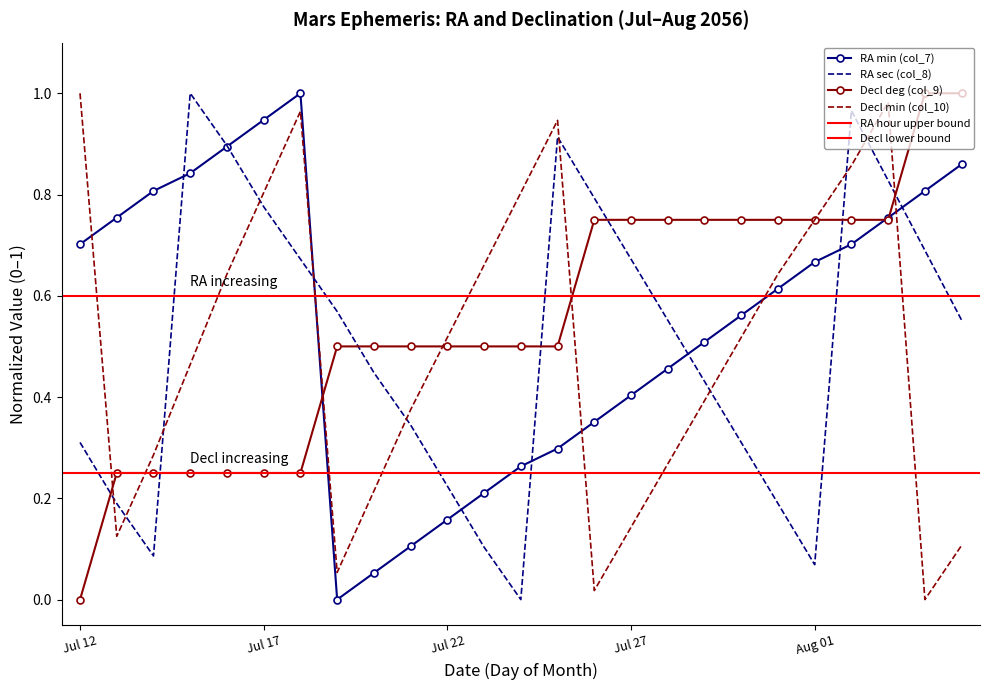

Reading left to right, list all the values displayed in this chart.

RA min (col_7): 0.7	0.8	0.8	0.8	0.9	0.9	1.0	0.0	0.1	0.1	0.2	0.2	0.3	0.3	0.4	0.4	0.5	0.5	0.6	0.6	0.7	0.7	0.8	0.8	0.9
RA sec (col_8): 0.3	0.2	0.1	1.0	0.9	0.8	0.7	0.6	0.4	0.3	0.2	0.1	0.0	0.9	0.8	0.7	0.6	0.4	0.3	0.2	0.1	1.0	0.8	0.7	0.6
Decl deg (col_9): 0.0	0.2	0.2	0.2	0.2	0.2	0.2	0.5	0.5	0.5	0.5	0.5	0.5	0.5	0.8	0.8	0.8	0.8	0.8	0.8	0.8	0.8	0.8	1.0	1.0
Decl min (col_10): 1.0	0.1	0.3	0.5	0.6	0.8	1.0	0.1	0.2	0.4	0.5	0.7	0.8	0.9	0.0	0.1	0.3	0.4	0.5	0.6	0.8	0.9	1.0	0.0	0.1